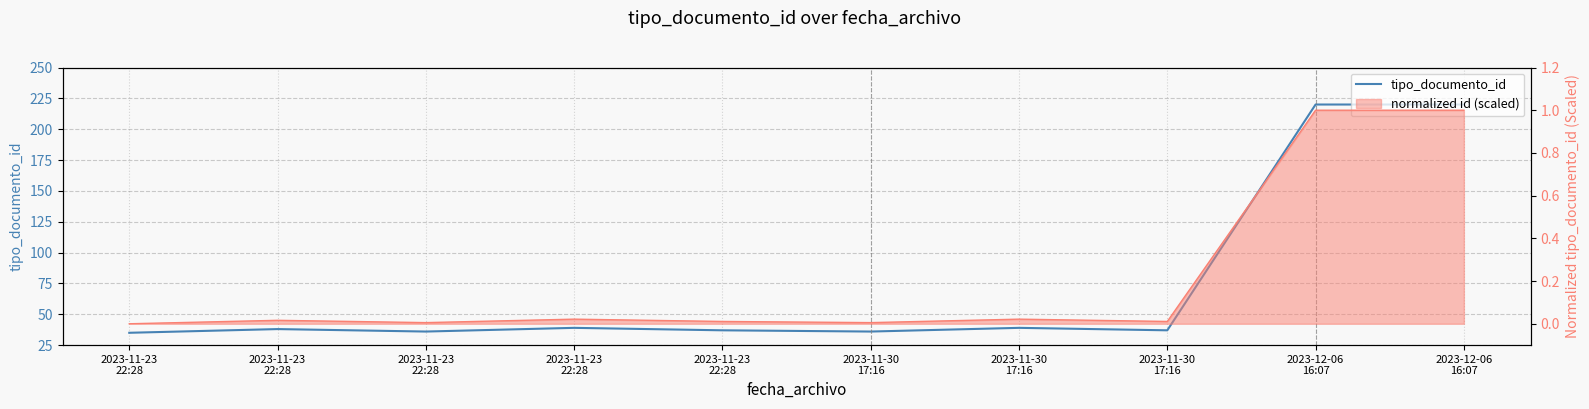

How many interior local valleys (lower than both neighbors) does the data have?

3